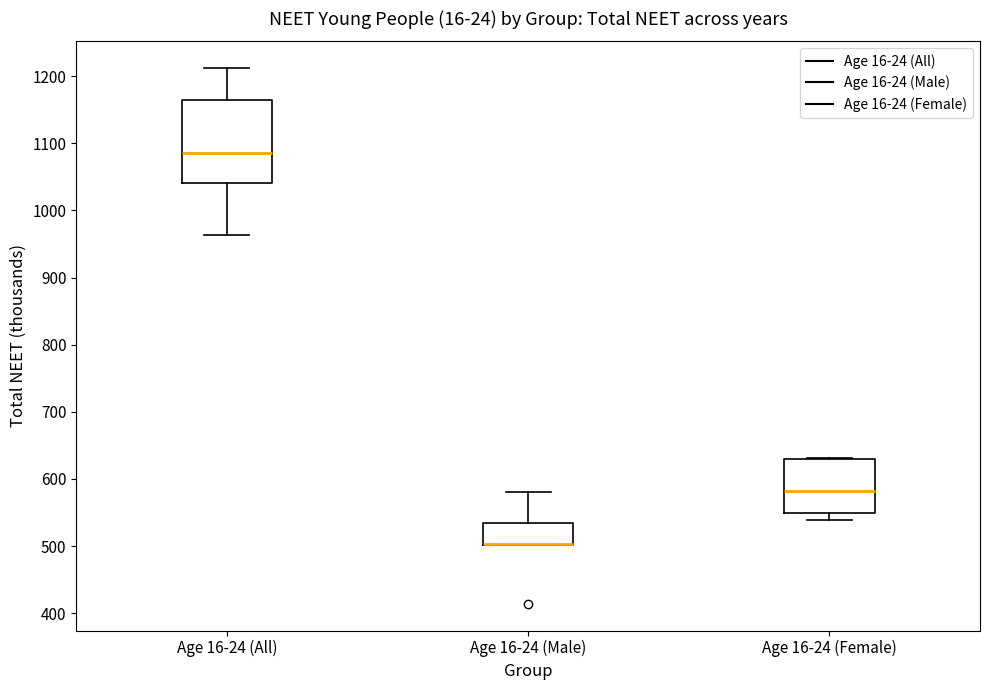

Reading left to right, read every box against the y-axis: the position of its median line, the range the box covers, and the ends of its whiskers. The values are not printed on the chart, so give them approximately, as read against the axis.

Age 16-24 (All): median 1090, box 1040 to 1160, whiskers 960 to 1210
Age 16-24 (Male): median 500 (drawn on the box's lower edge), box 500 to 540, whiskers 500 to 580
Age 16-24 (Female): median 580, box 550 to 630, whiskers 540 to 630